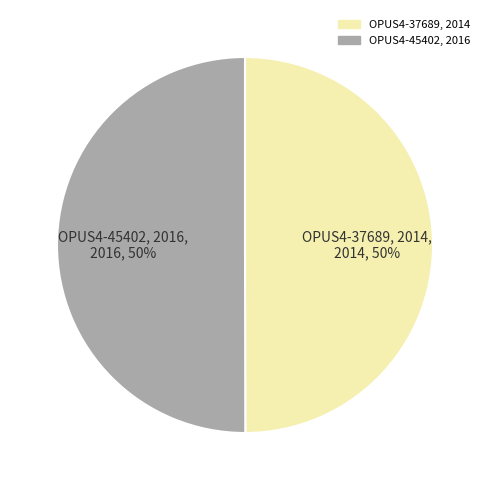

To the nearest percent, what percentage of the pie is OPUS4-45402, 2016?

50%